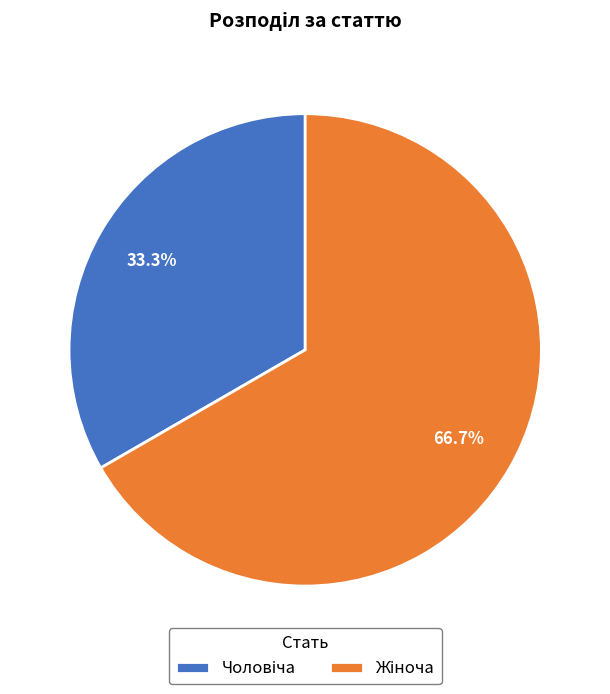

Is there any slice that represents more than half of the pie?

Yes